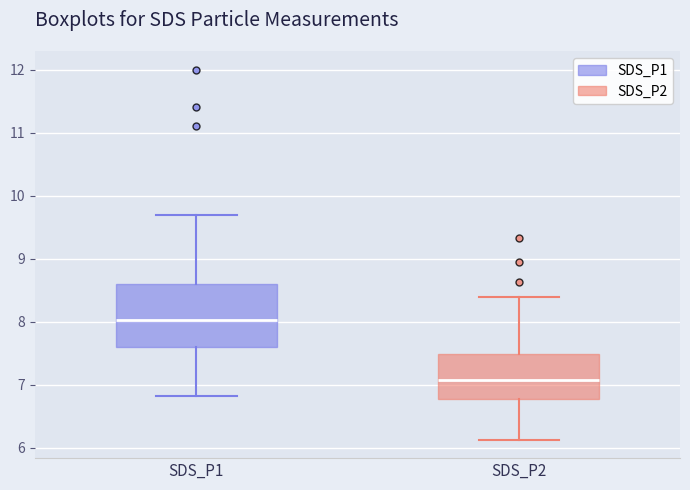

Where does the lower whisker of the box for SDS_P2 end on the y-axis? The values are not printed on the chart, so give them approximately, as read against the axis.

6.1